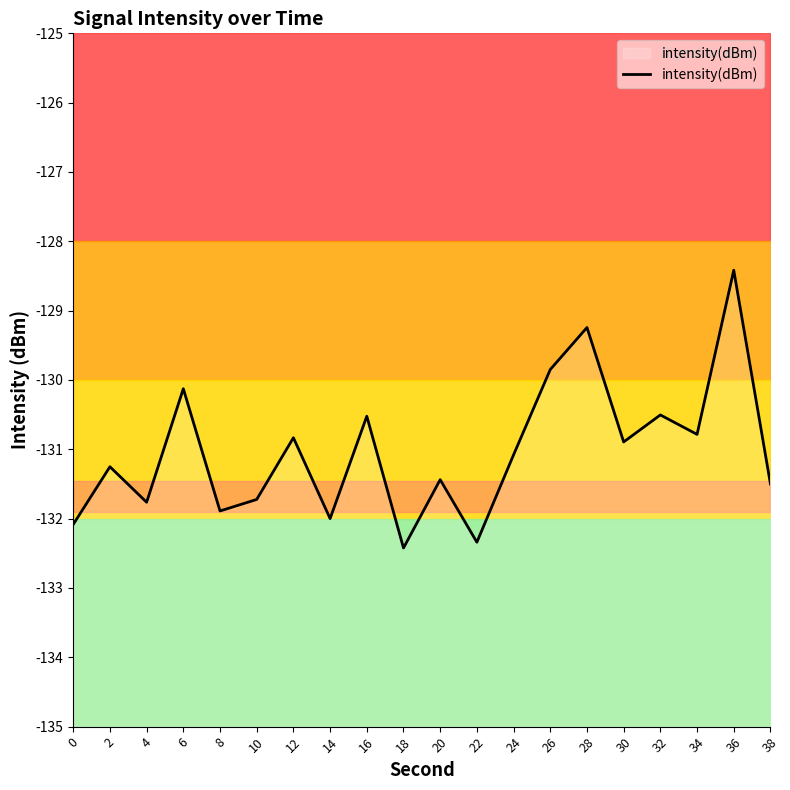

Where is the first local minimum?

4